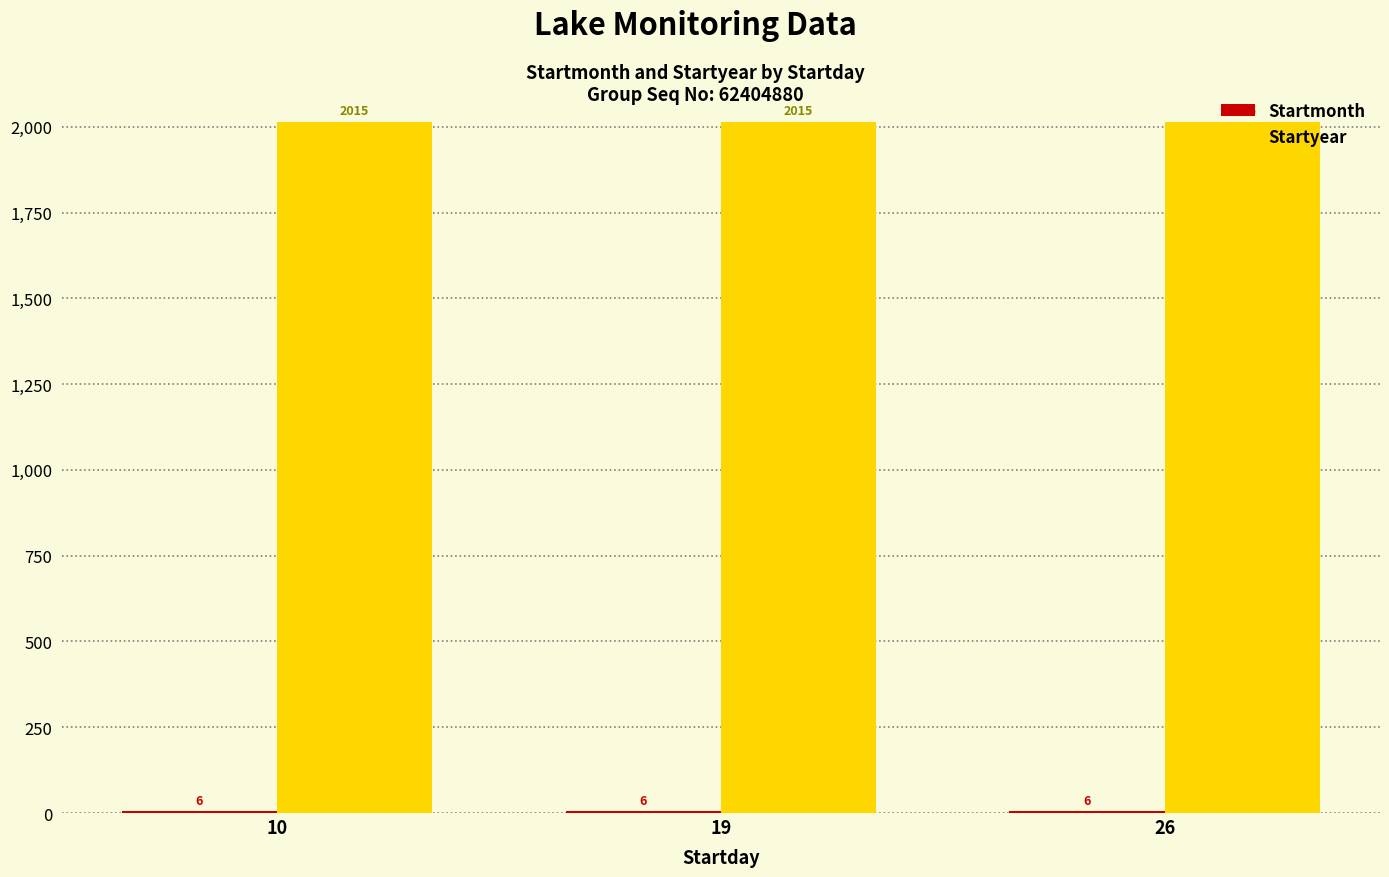

What is the approximate value of Startyear at 10?

2015